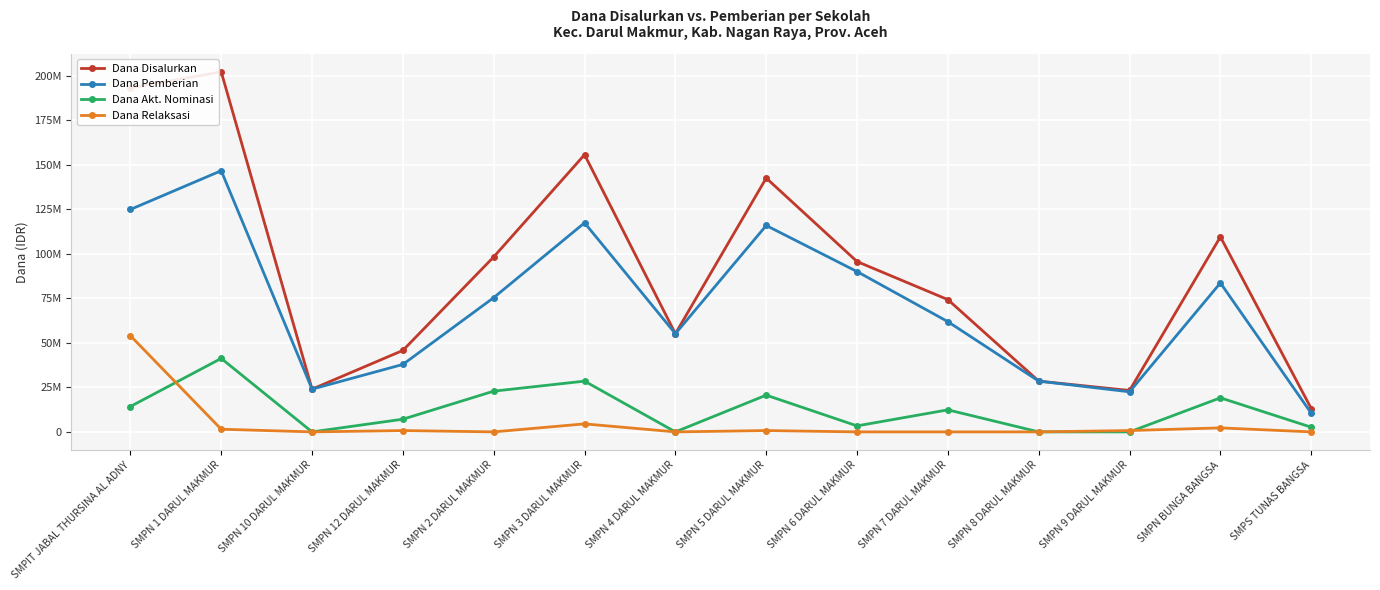

What are all the series names shown in the legend?

Dana Disalurkan, Dana Pemberian, Dana Akt. Nominasi, Dana Relaksasi